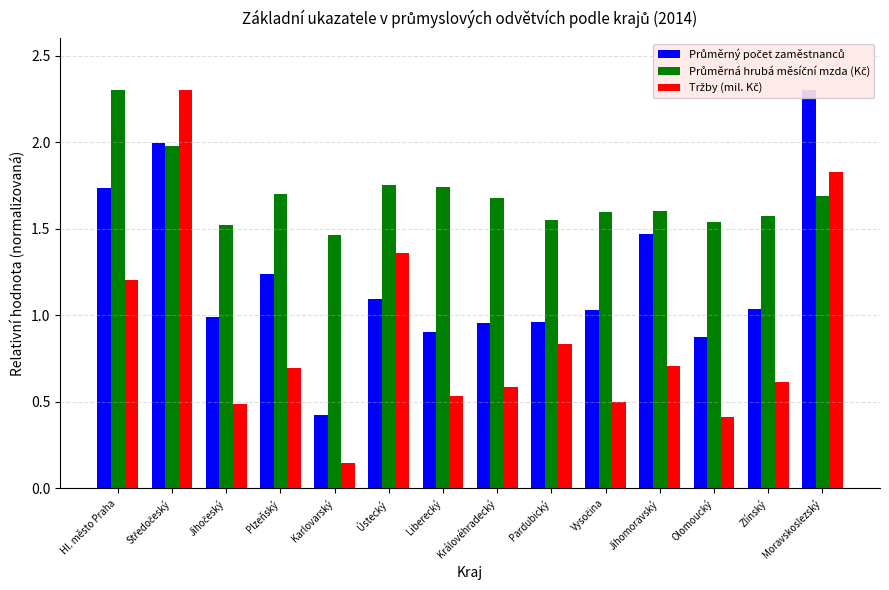

What is the label of the 8th bar from the right?

Liberecký